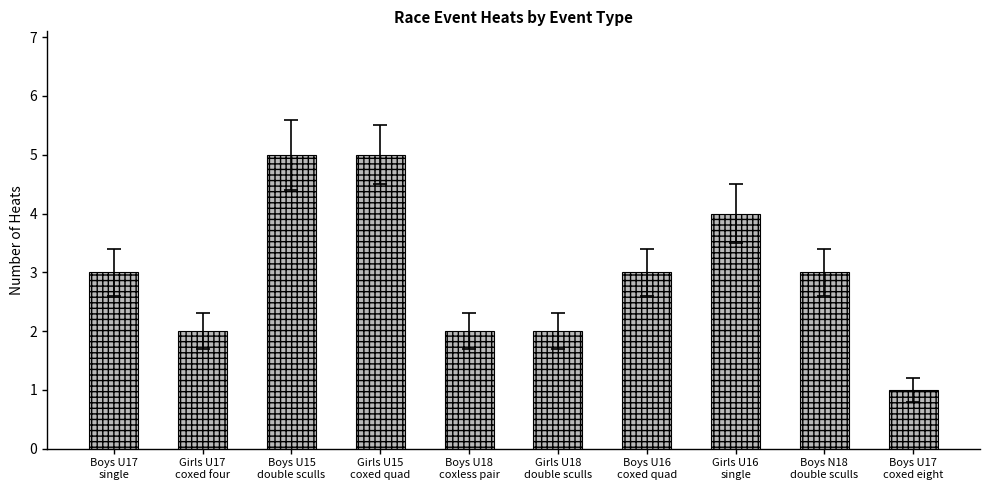

What is the average value?

3